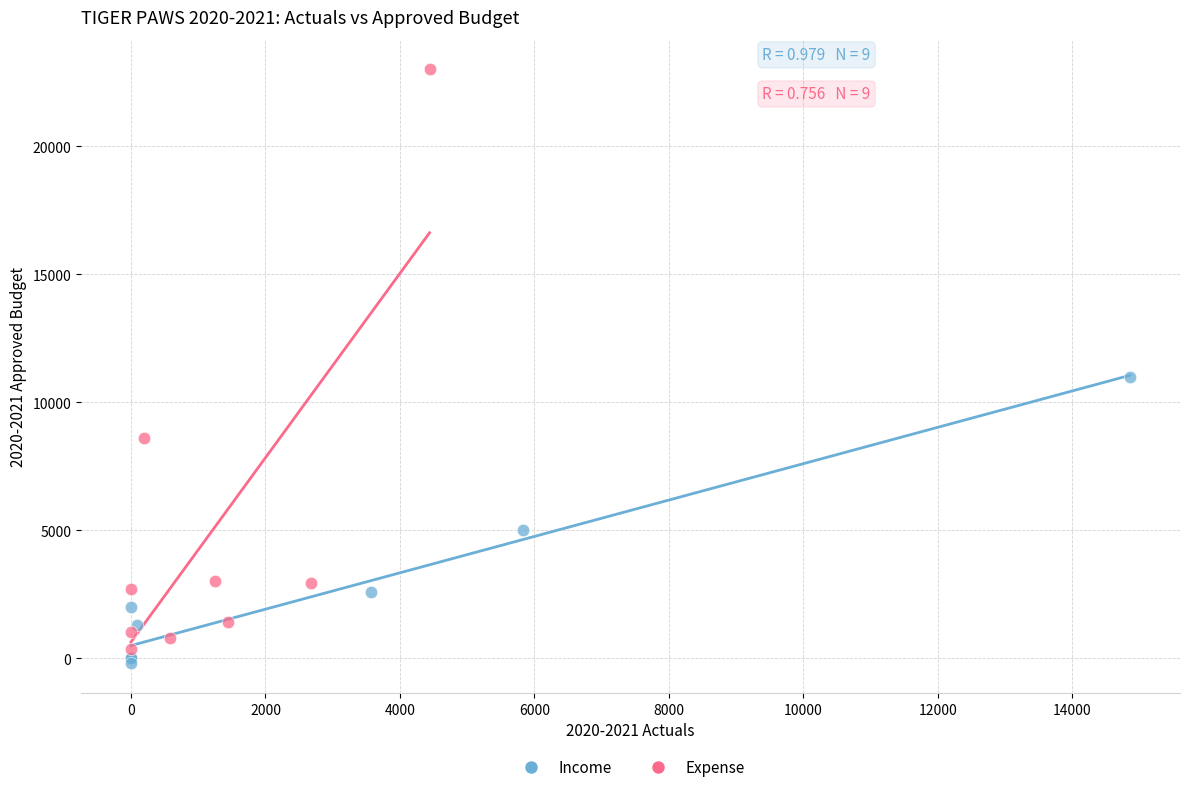

Which series has the widest spread of Y values?

Expense